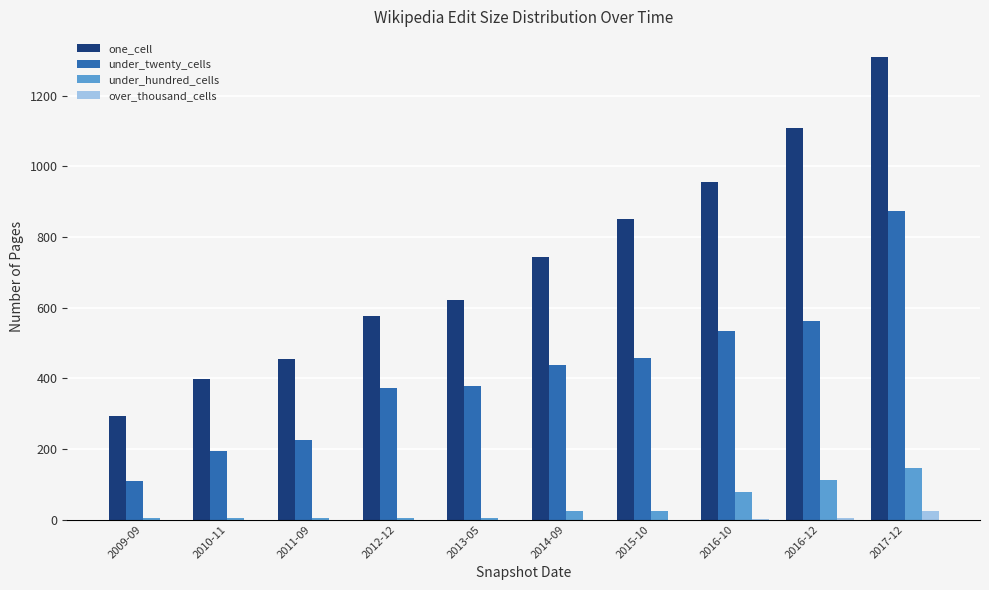

Between 2009-09 and 2011-09, which series saw the biggest shift?

one_cell